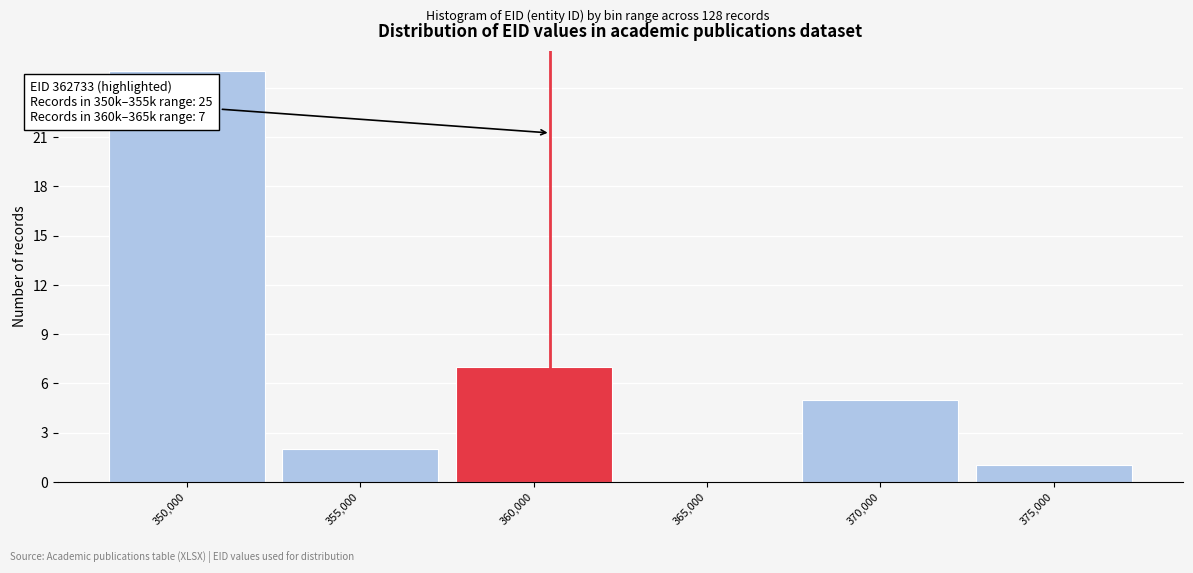

Reading right to left, list all the values displayed in this chart.

375,000=1	370,000=5	365,000=0	360,000=7	355,000=2	350,000=25